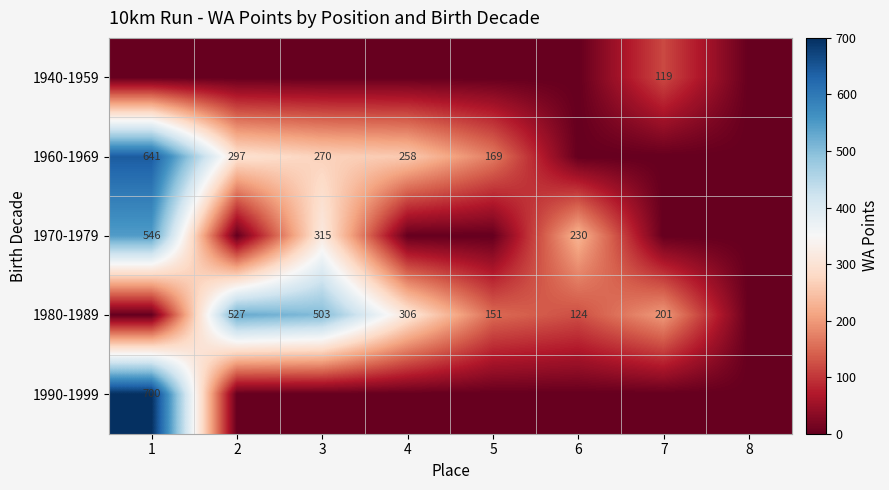

The value of 1980-1989 at 3 is 828. True or false?

False